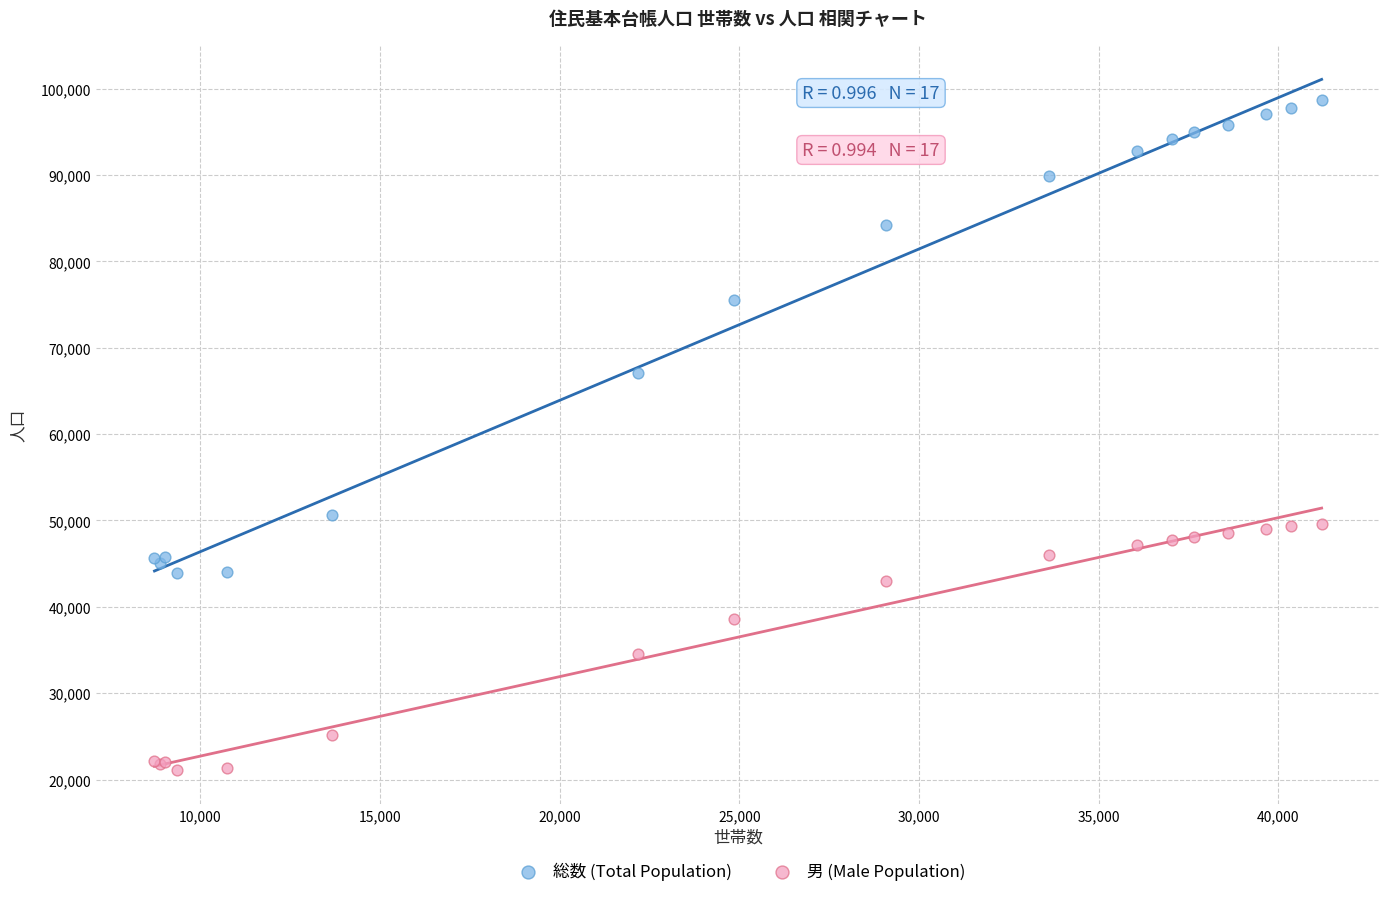

What are all the series names shown in the legend?

総数 (Total Population), 男 (Male Population)